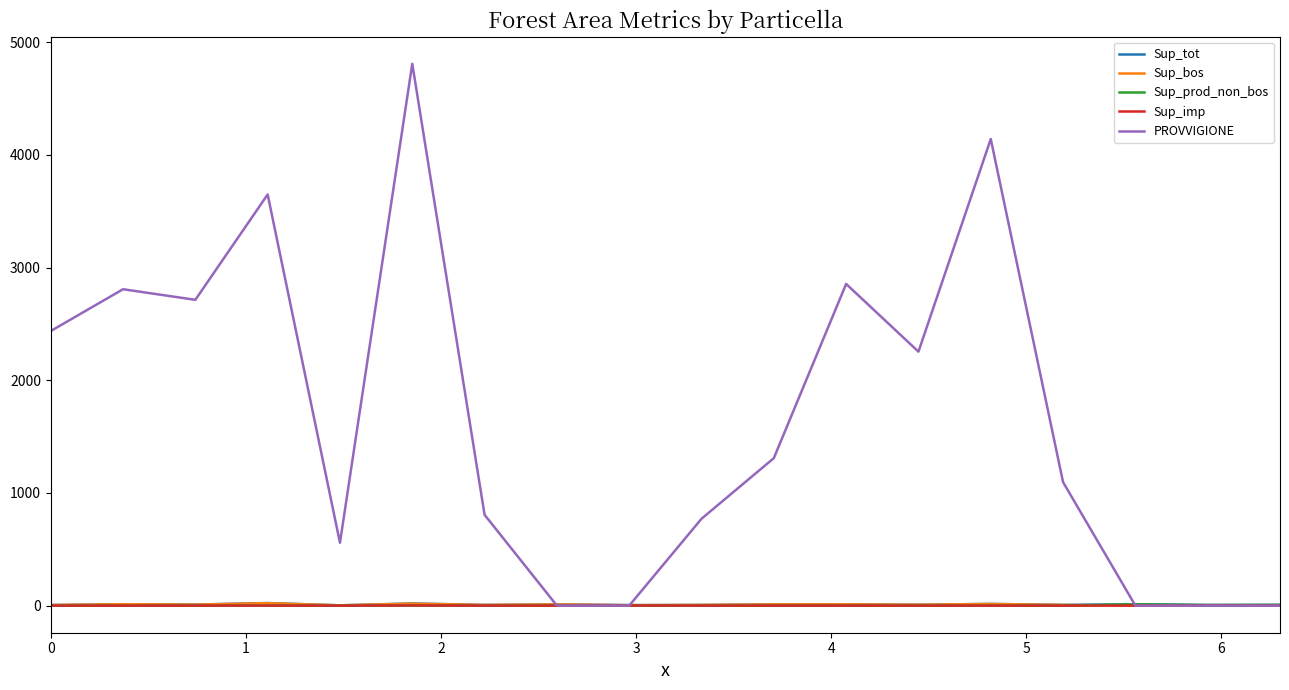

Which series has the widest spread of values?

PROVVIGIONE